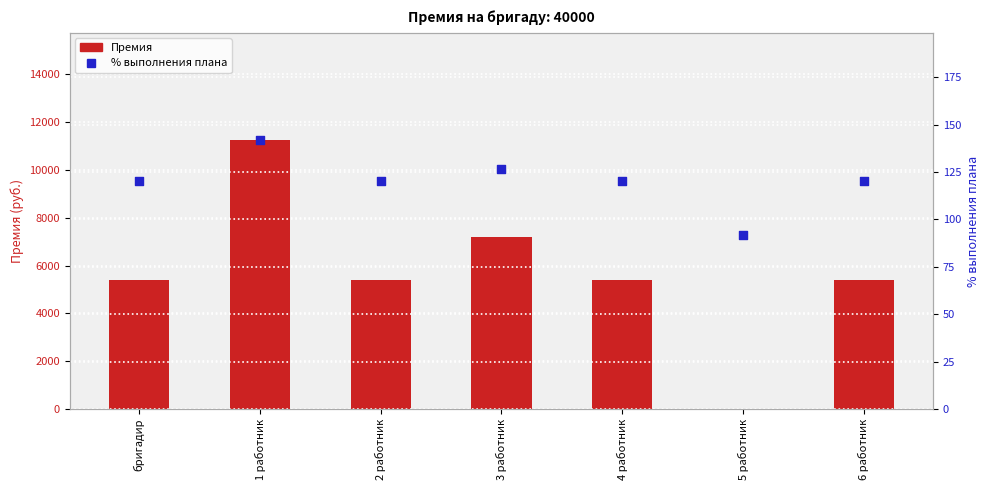

Which series contains the lowest Y value?

Премия